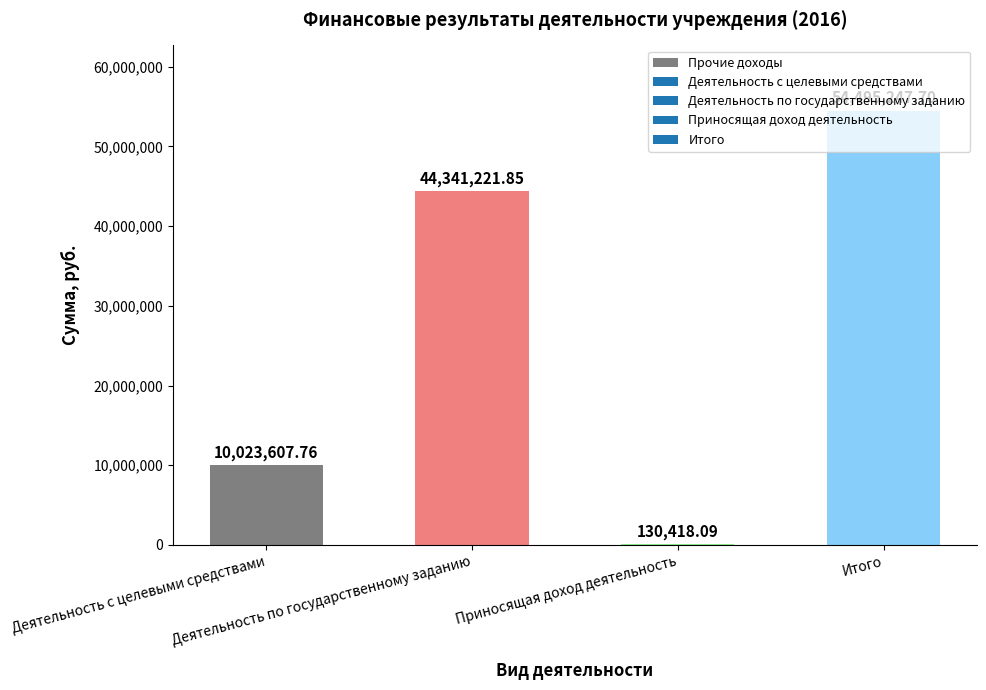

Reading left to right, list all the values displayed in this chart.

10023607.8	44341221.9	130418.1	54495247.7